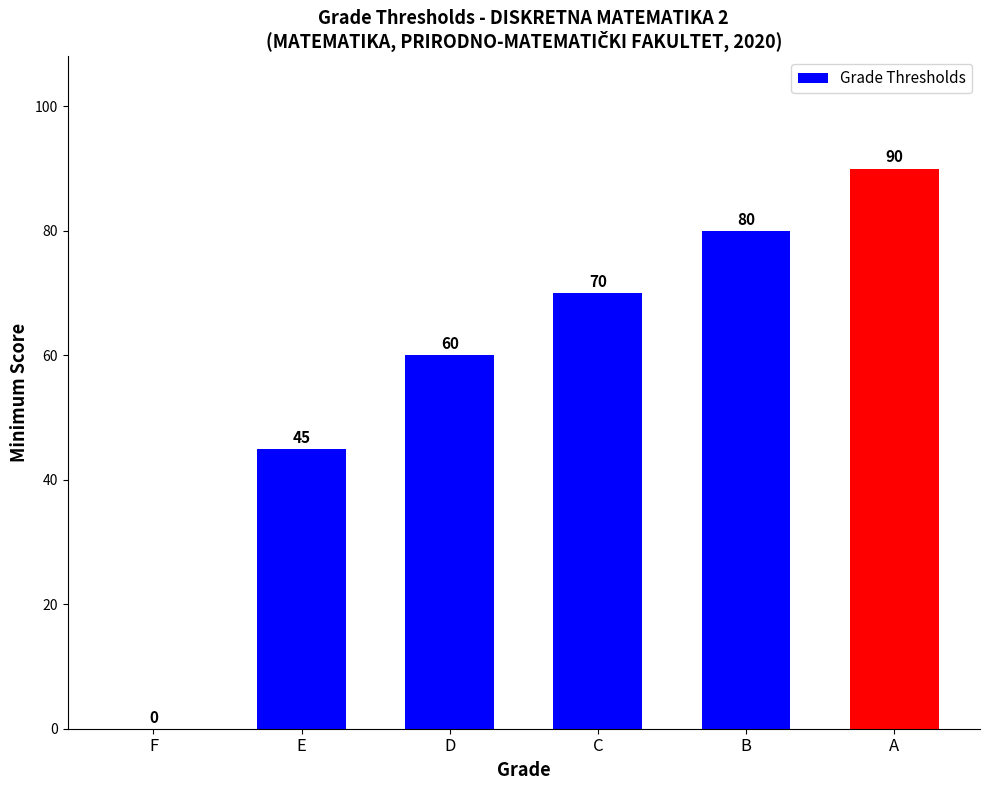

The chart shows a value of 0 at F. True or false?

True